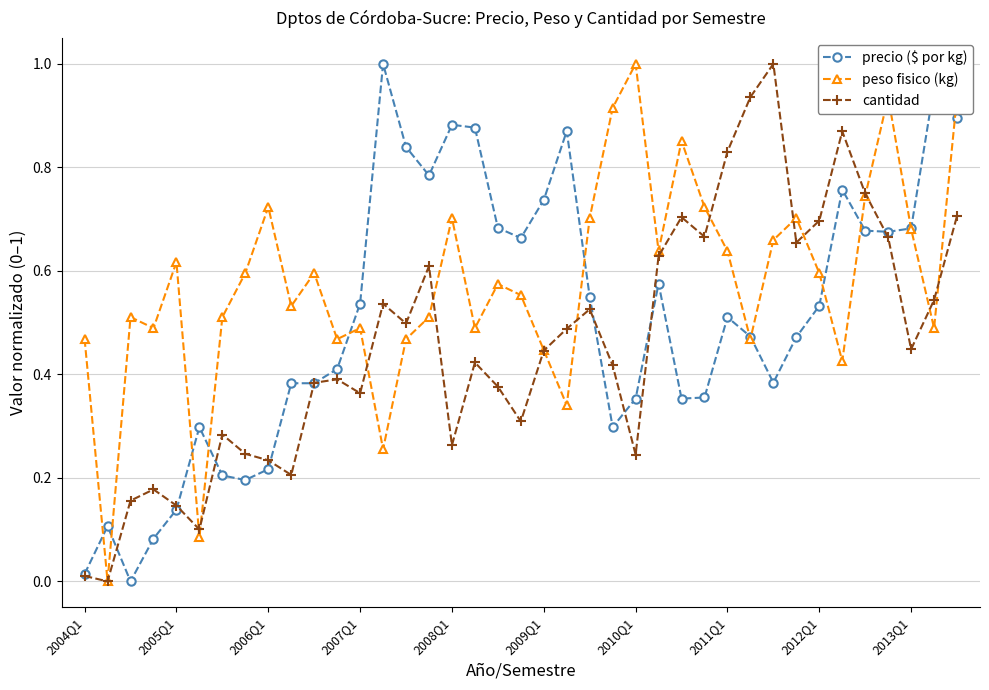

Which series has the largest total across all categories?

peso fisico (kg)